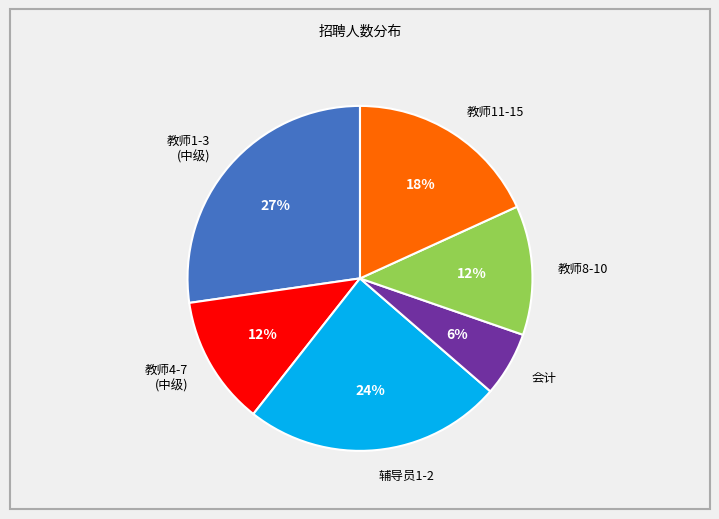

Is there a majority slice in this chart?

No